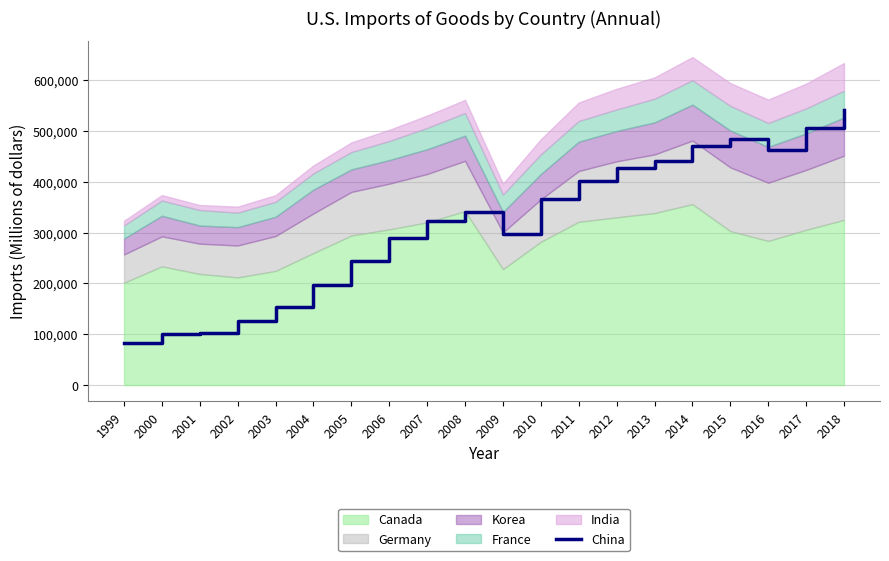

Reading left to right, what are all the values shown in this chart?

1999=81915	2000=100231	2001=102570	2002=125498	2003=152974	2004=197456	2005=244699	2006=289246	2007=322975	2008=339581	2009=297872	2010=366126	2011=400632	2012=426792	2013=441616	2014=469660	2015=484071	2016=463089	2017=506038	2018=540431